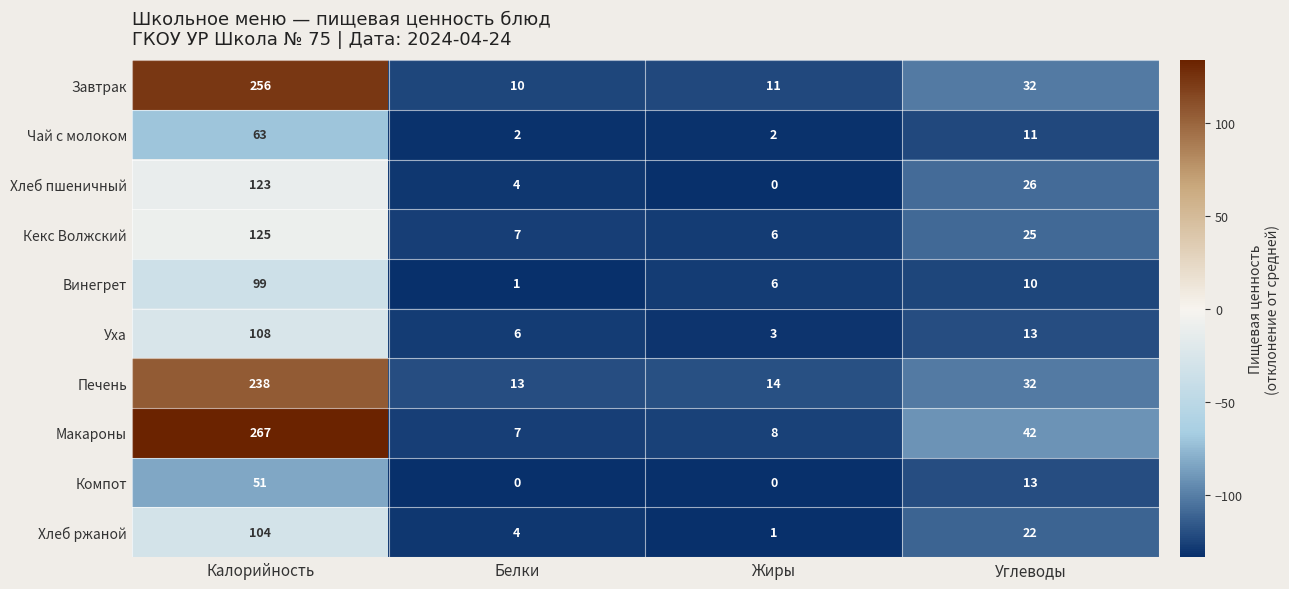

What is the spread (max minus min) of values at Жиры?

14